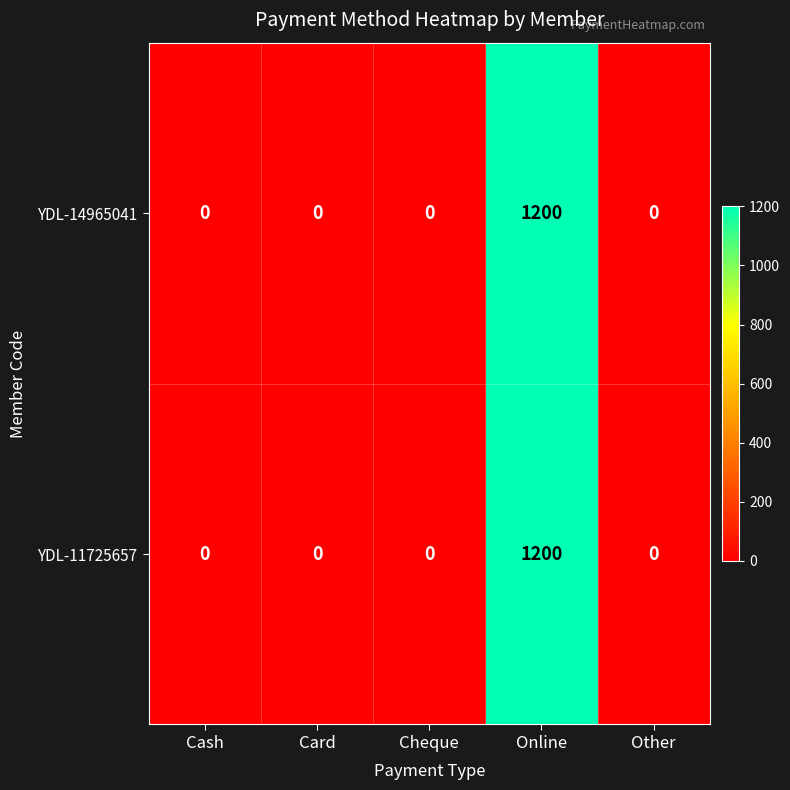

How many positive values does the YDL-14965041 series have?

1